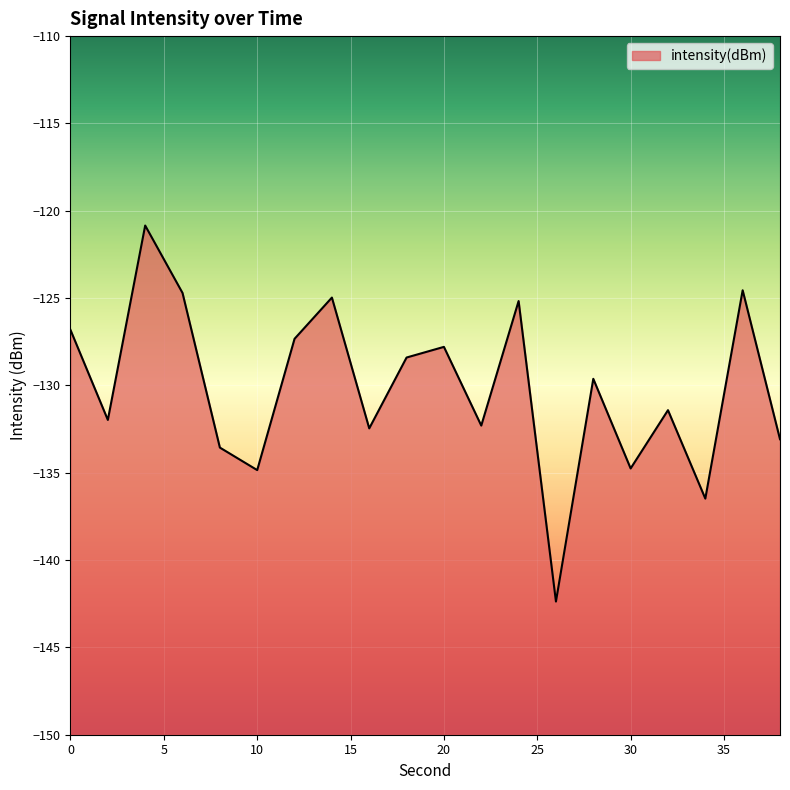

How many interior local peaks (higher than both neighbors) does the data have?

7